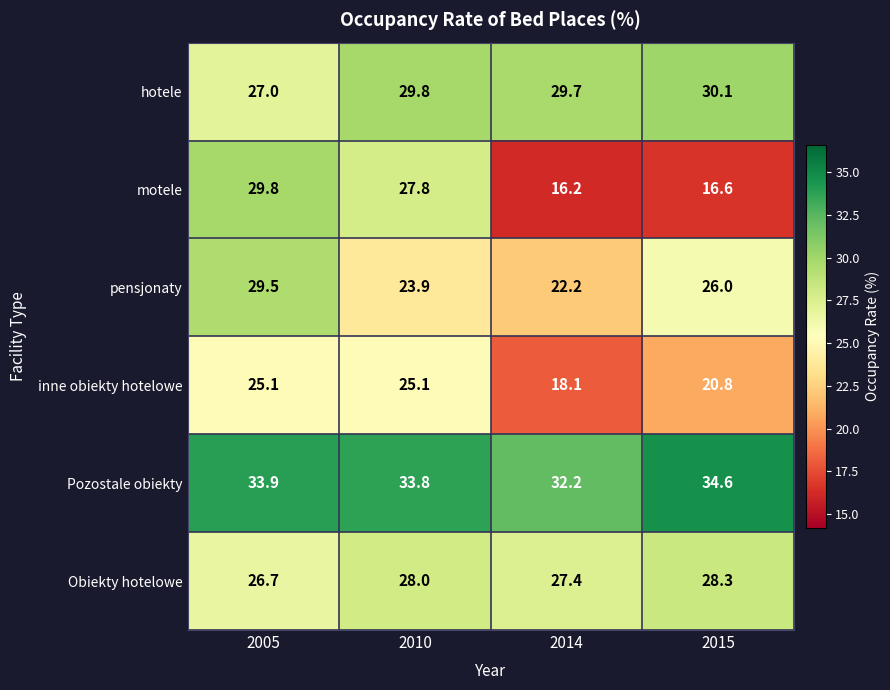

How many data points in hotele are above 29?

3